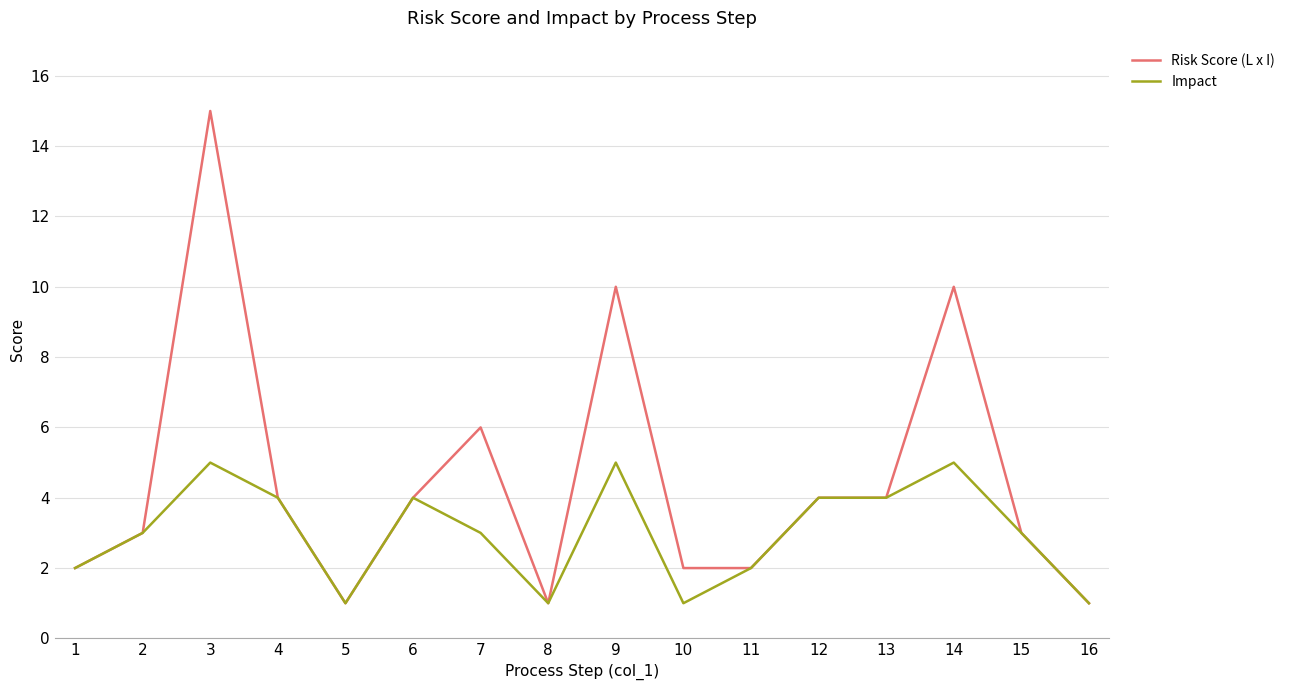

Count the number of categories in the chart.

16